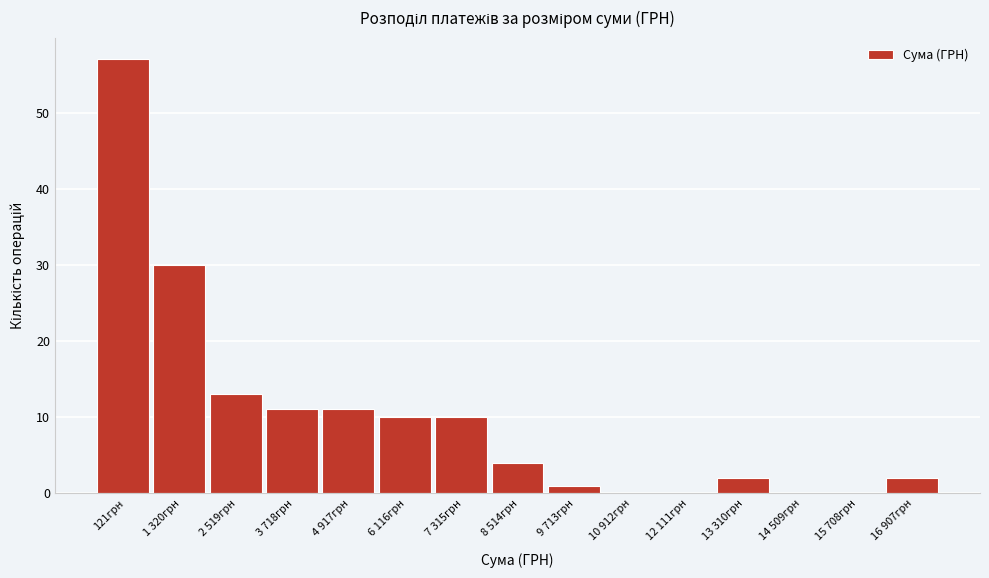

Reading left to right, list all the values displayed in this chart.

121грн=57	1 320грн=30	2 519грн=13	3 718грн=11	4 917грн=11	6 116грн=10	7 315грн=10	8 514грн=4	9 713грн=1	10 912грн=0	12 111грн=0	13 310грн=2	14 509грн=0	15 708грн=0	16 907грн=2